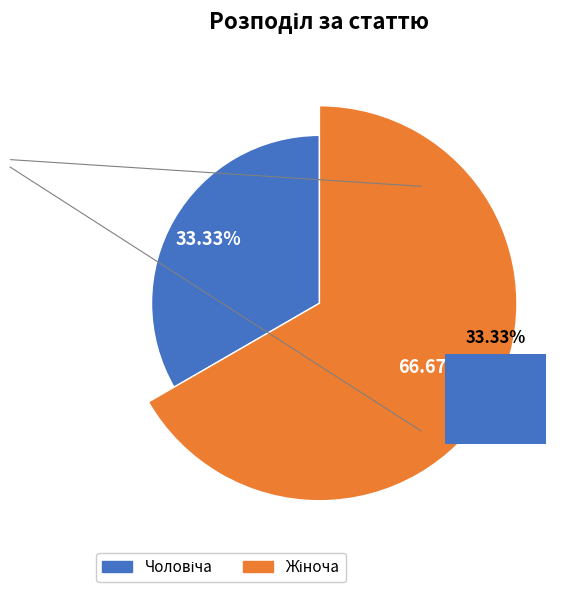

To the nearest percent, what portion does Жіноча represent?

67%